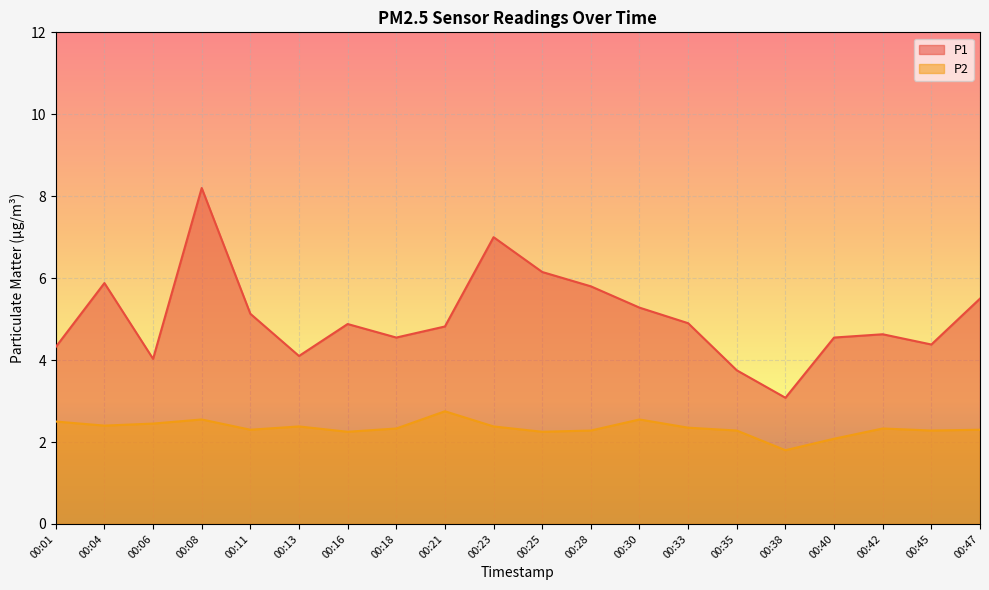

At how many categories does at least one series exceed 5?

8